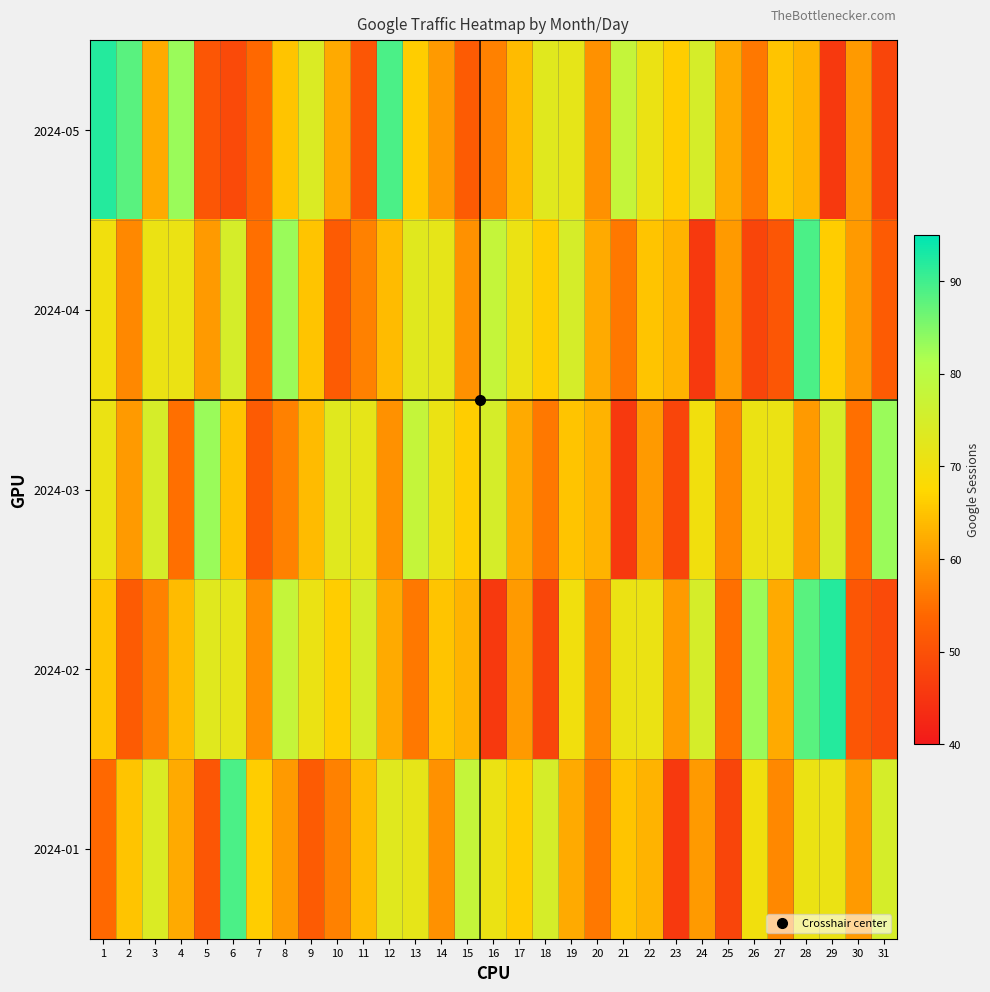

Reading left to right, extract all data points from this chart.

2024-05: 1=92	2=88	3=62	4=83	5=51	6=49	7=54	8=65	9=74	10=62	11=51	12=89	13=66	14=60	15=52	16=57	17=64	18=73	19=72	20=59	21=78	22=71	23=66	24=75	25=62	26=56	27=65	28=63	29=46	30=60	31=48
2024-04: 1=70	2=58	3=71	4=71	5=60	6=75	7=55	8=83	9=65	10=52	11=57	12=64	13=73	14=72	15=59	16=78	17=71	18=66	19=75	20=62	21=56	22=65	23=63	24=46	25=60	26=48	27=51	28=89	29=66	30=60	31=52
2024-03: 1=71	2=60	3=75	4=55	5=83	6=65	7=52	8=57	9=64	10=73	11=72	12=59	13=78	14=71	15=66	16=75	17=62	18=56	19=65	20=63	21=46	22=60	23=48	24=70	25=58	26=71	27=71	28=60	29=75	30=55	31=83
2024-02: 1=65	2=52	3=57	4=64	5=73	6=72	7=59	8=78	9=71	10=66	11=75	12=62	13=56	14=65	15=63	16=46	17=60	18=48	19=70	20=58	21=71	22=71	23=60	24=75	25=55	26=83	27=62	28=88	29=92	30=51	31=49
2024-01: 1=54	2=65	3=74	4=62	5=51	6=89	7=66	8=60	9=52	10=57	11=64	12=73	13=72	14=59	15=78	16=71	17=66	18=75	19=62	20=56	21=65	22=63	23=46	24=60	25=48	26=70	27=58	28=71	29=71	30=60	31=75